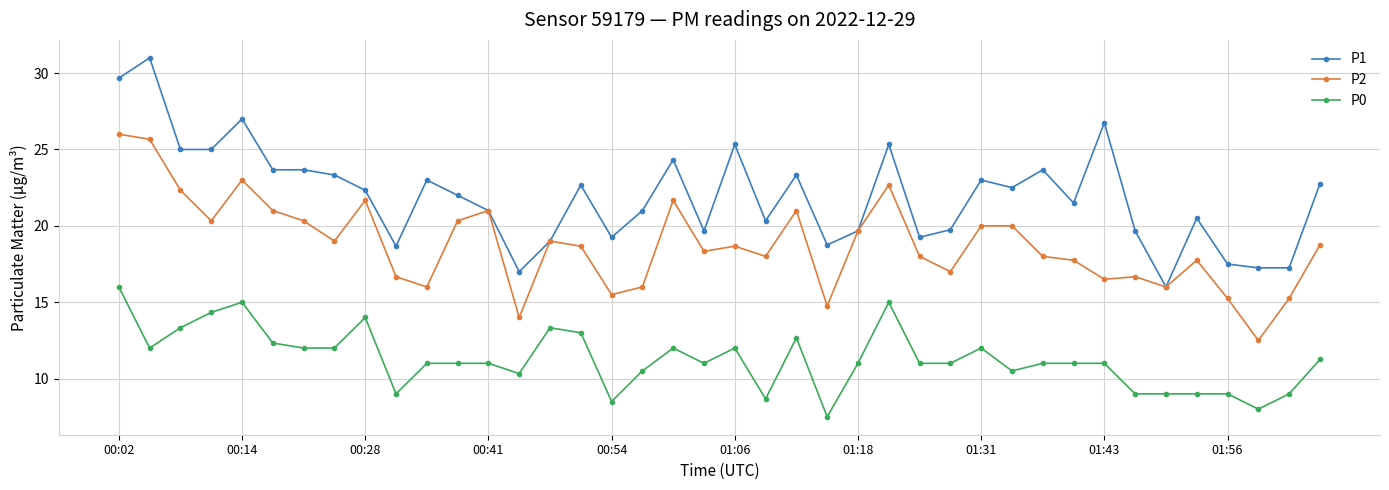

True or false: P0 and P2 cross at least once.

False